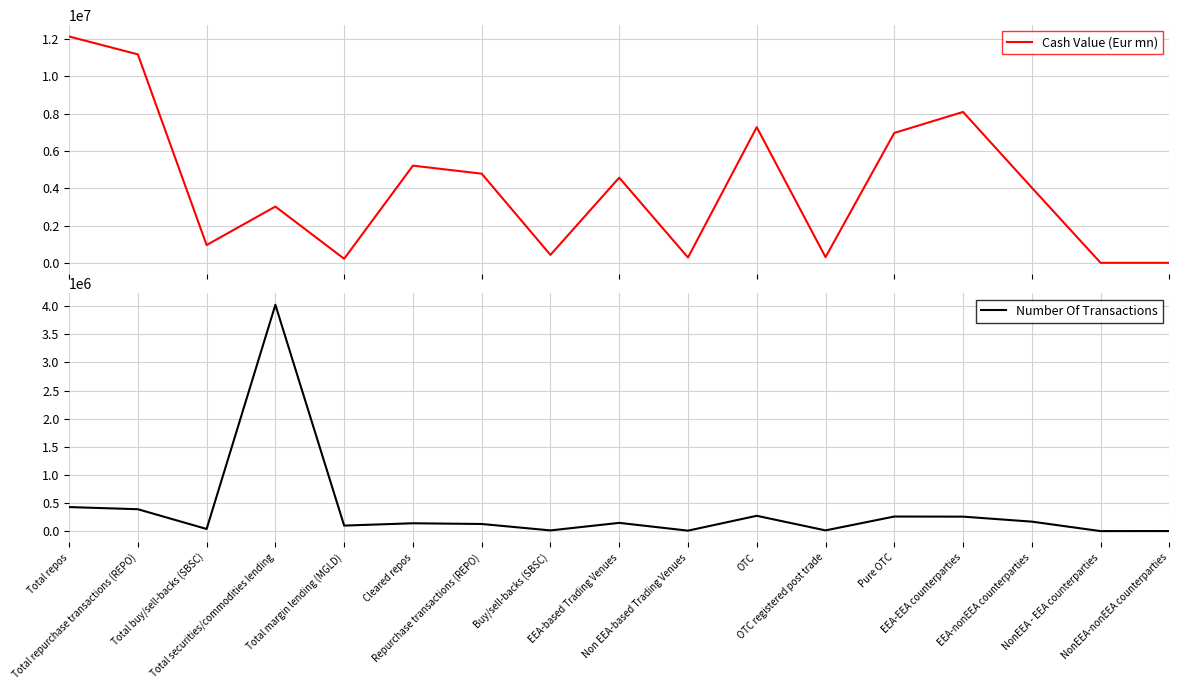

Count the number of data series in this chart.

2